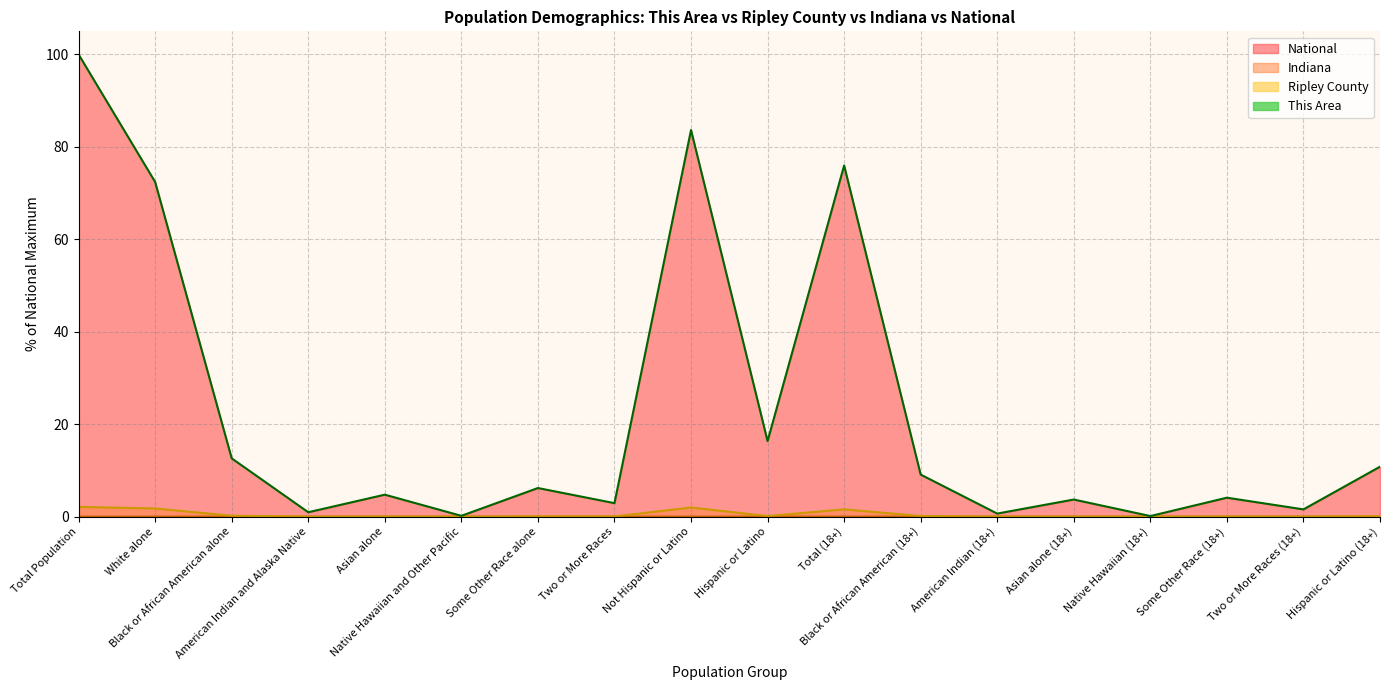

At which label does Indiana reach its peak?

Total Population